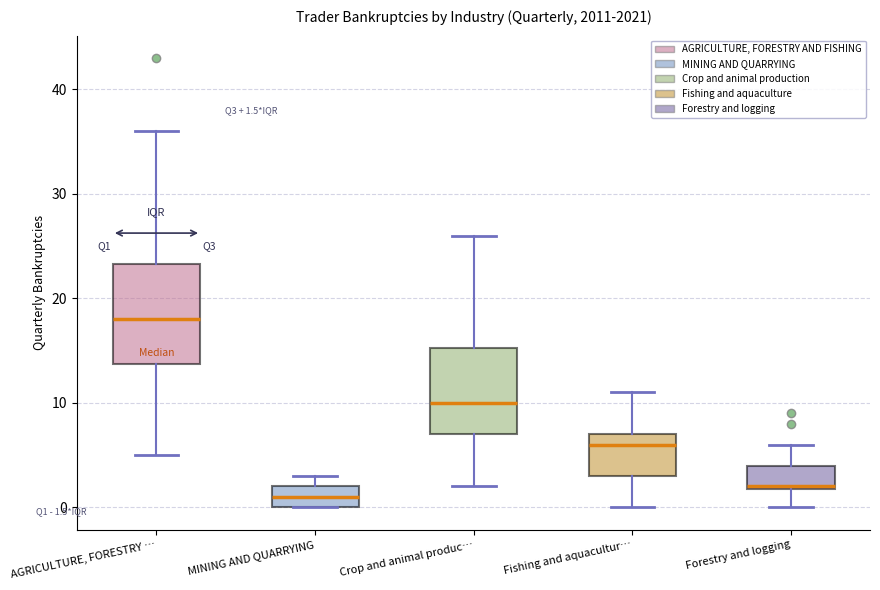

Which box has the highest median line?

AGRICULTURE, FORESTRY …